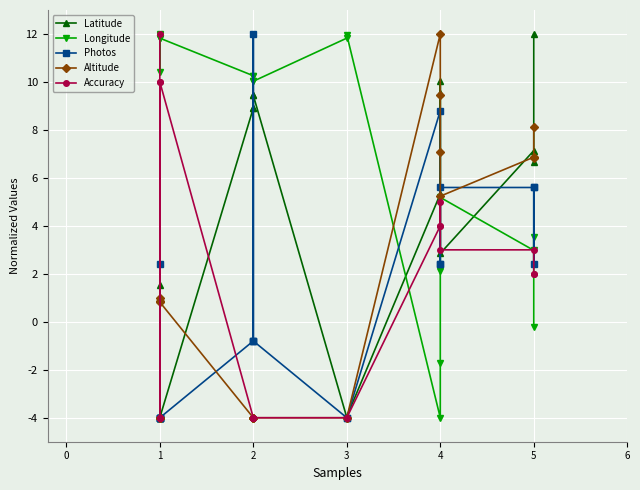

How many lines are shown in the chart?

5